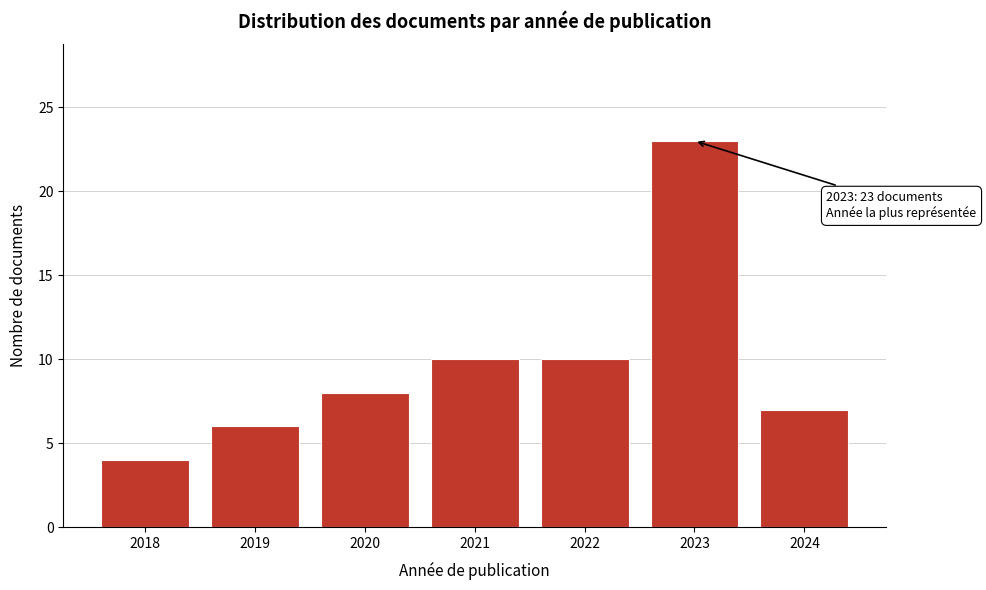

Reading left to right, transcribe all the data shown in this chart.

2018=4	2019=6	2020=8	2021=10	2022=10	2023=23	2024=7